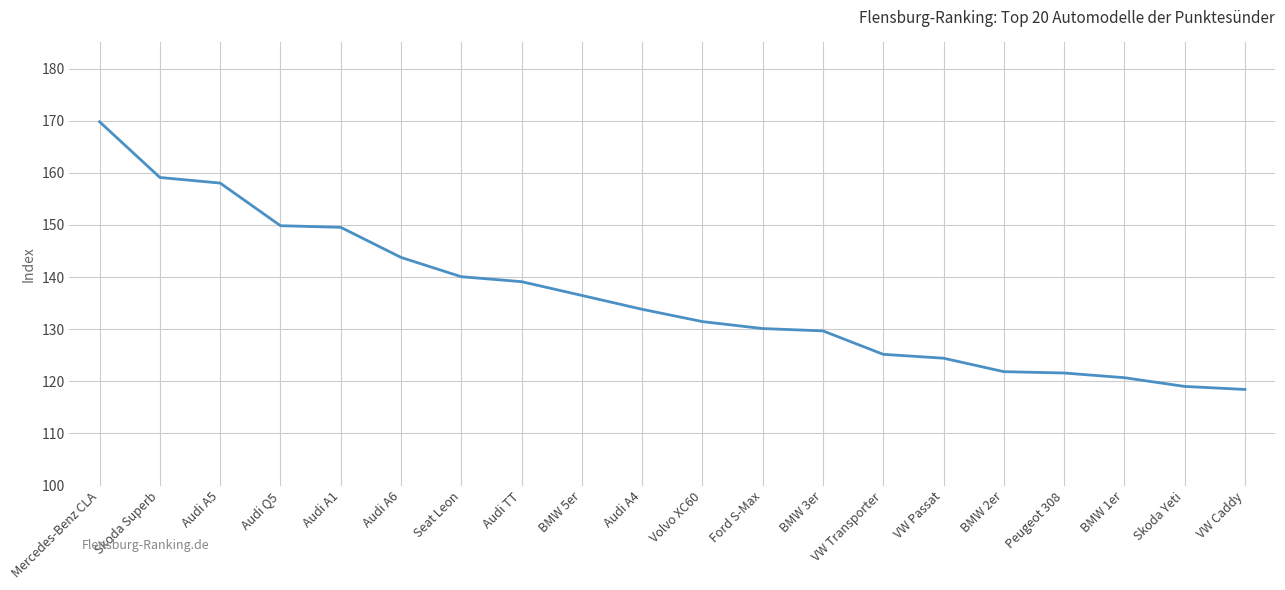

Where does the data first go above 133?

Mercedes-Benz CLA